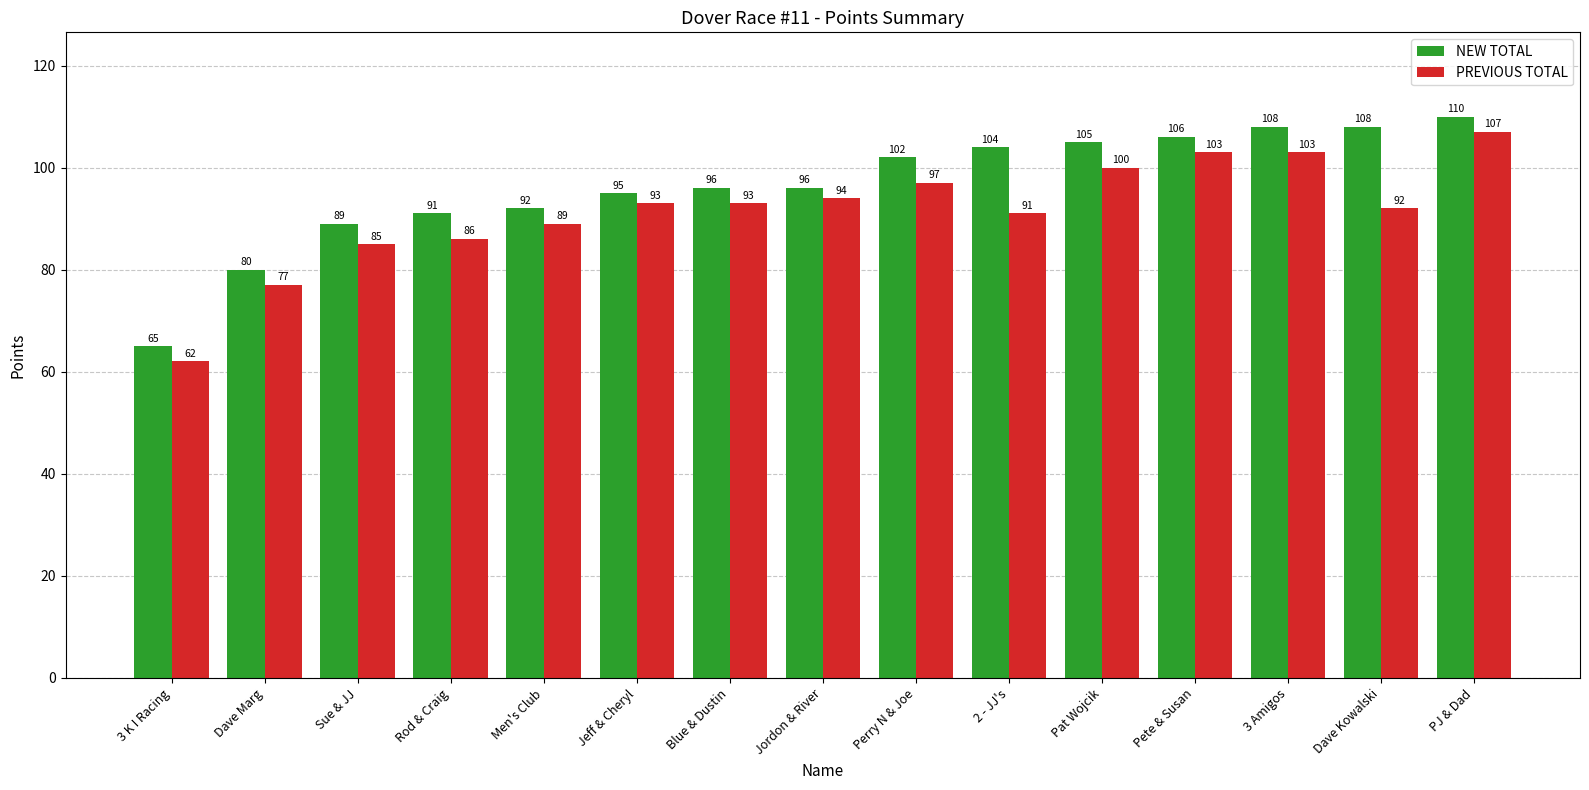

At which label does PREVIOUS TOTAL reach its minimum?

3 K I Racing